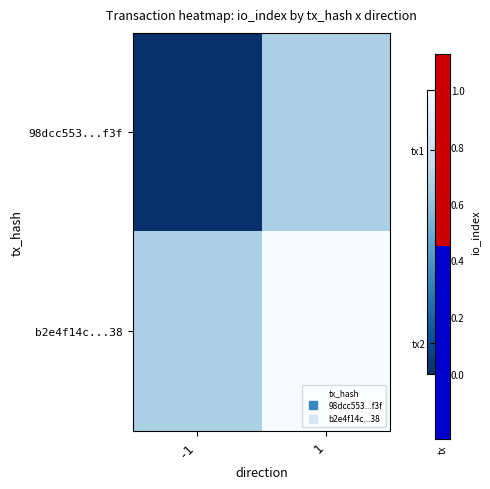

At which category is the sum across all series the highest?

1